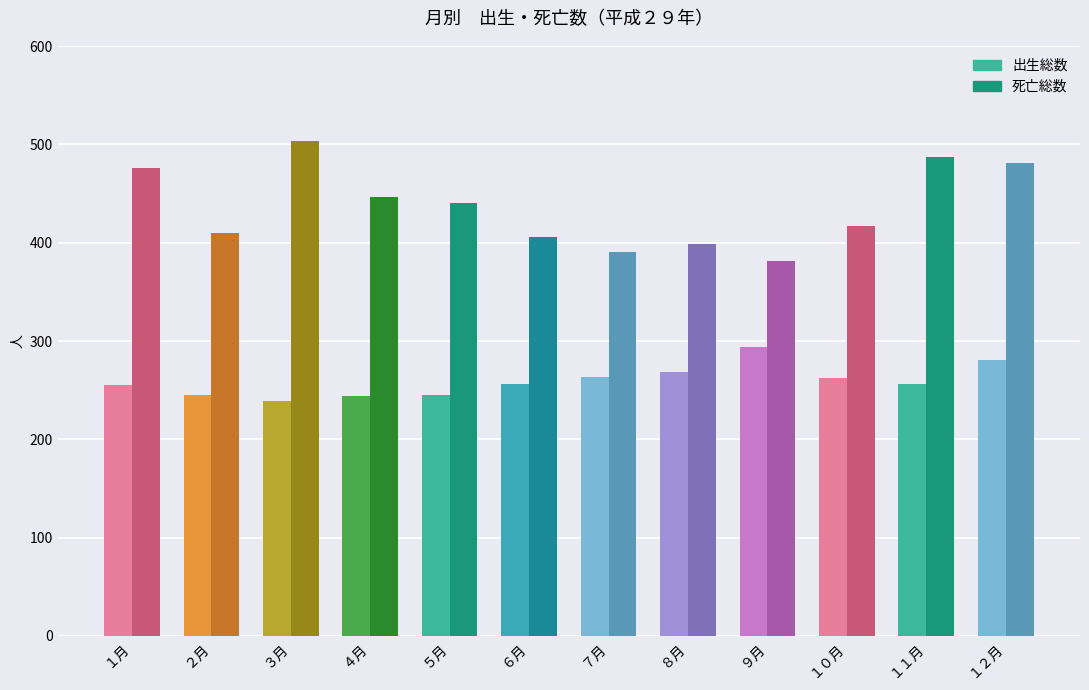

What is the approximate value of 出生総数 at １月?

255